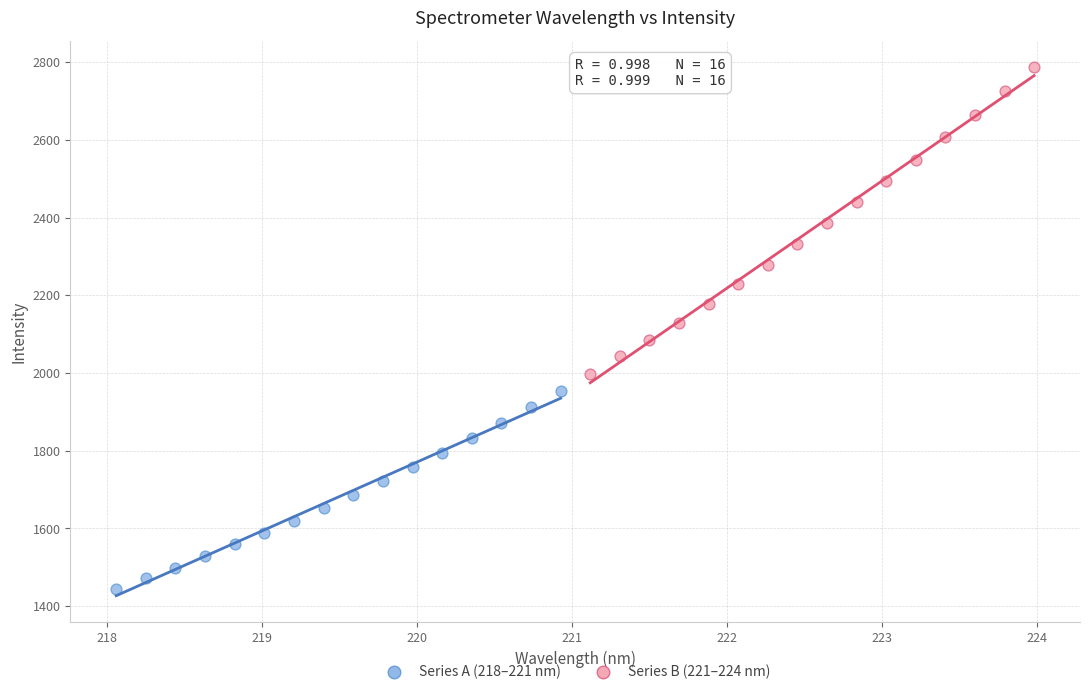

Which series reaches the maximum Y coordinate?

Series B (221–224 nm)